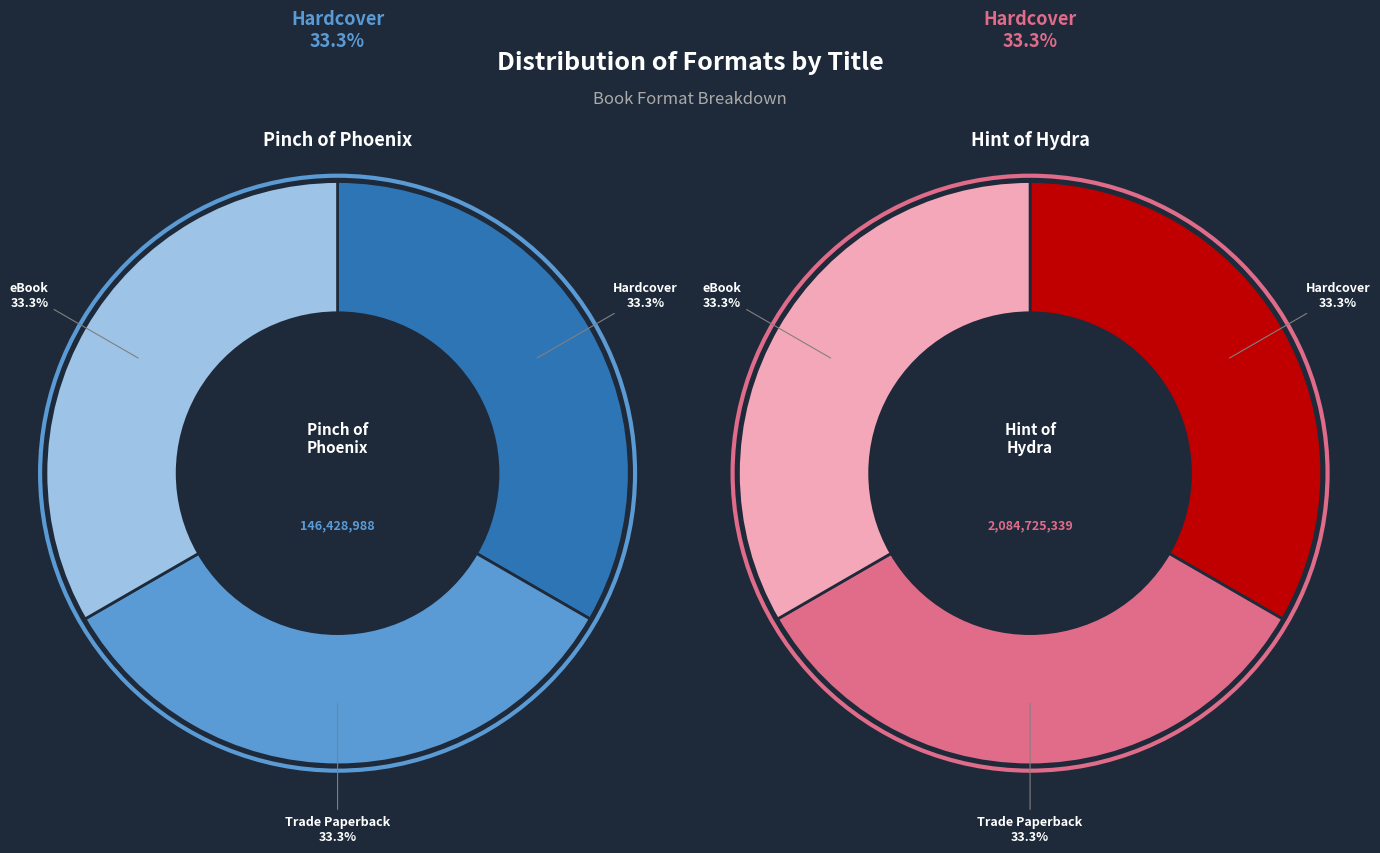

Does 9781534437104 (Paperback) represent more than half of the total?

No